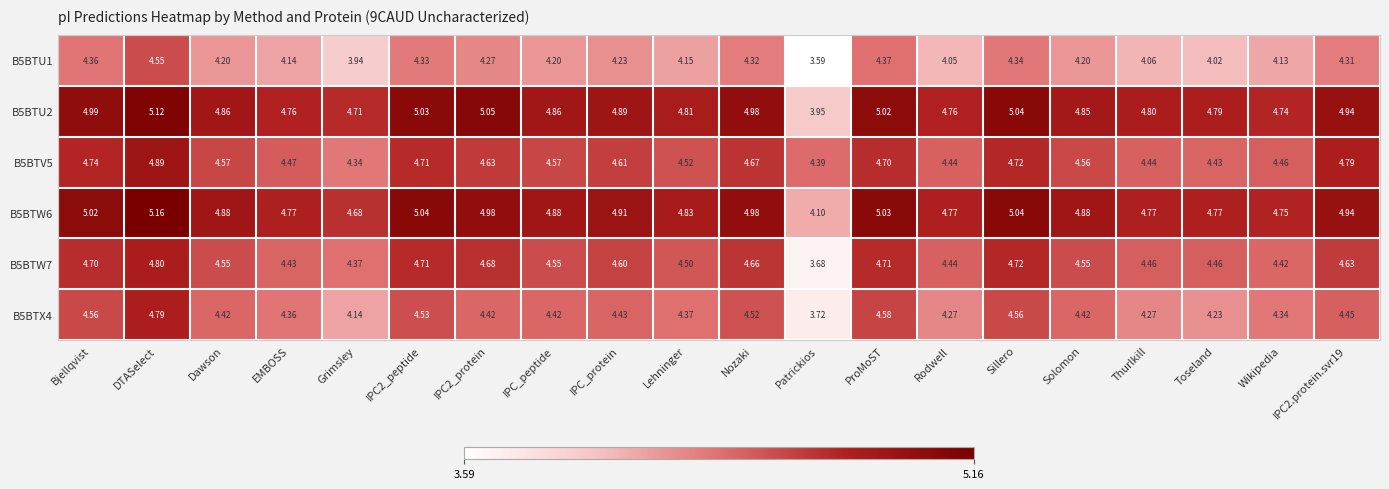

Where is B5BTW6 nearest to the value 4?

Patrickios